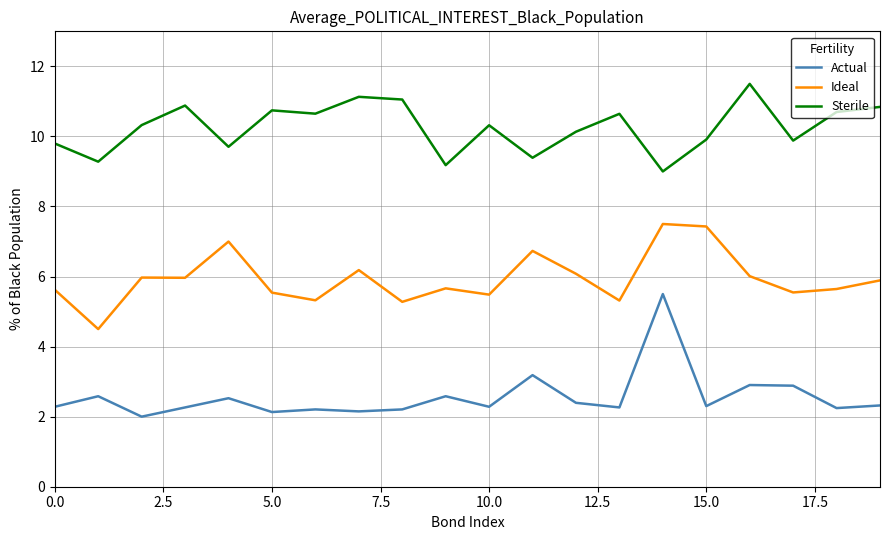

How many categories are shown in the chart?

20